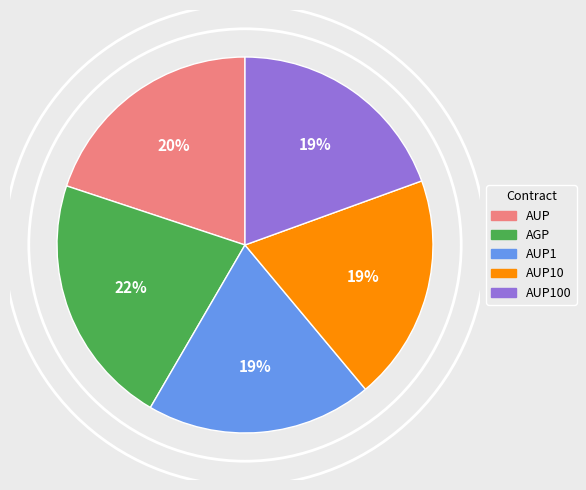

True or false: AUP100 accounts for 13% of the total.

False